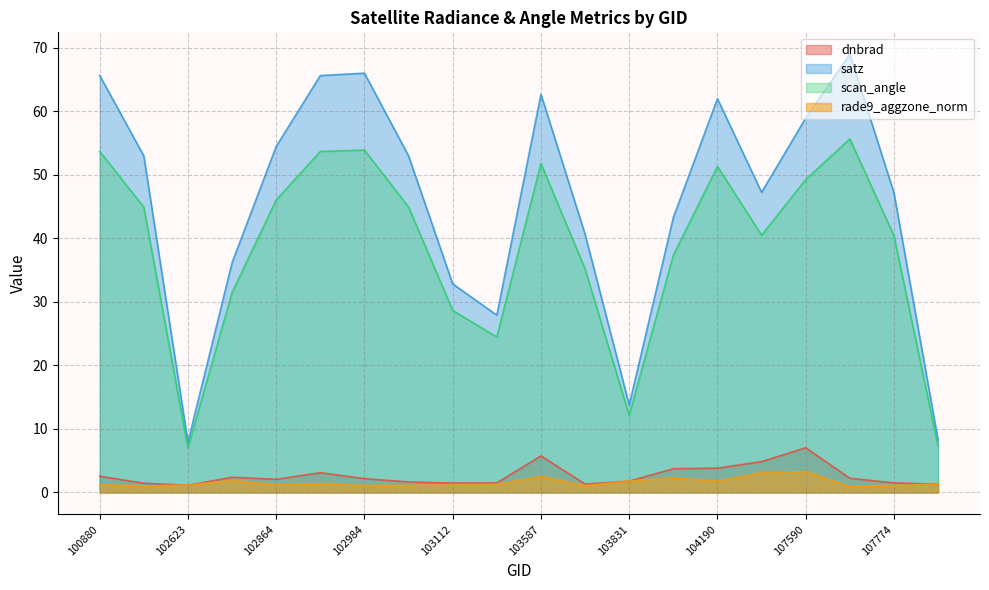

What is the maximum value shown in the chart?

69.0